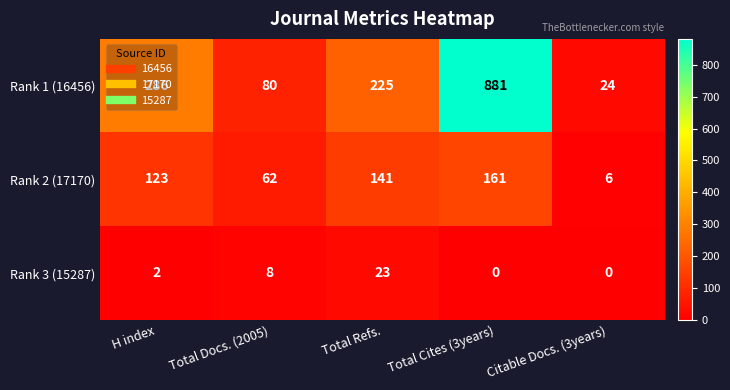

At which label does Rank 2 (17170) reach its minimum?

Citable Docs. (3years)